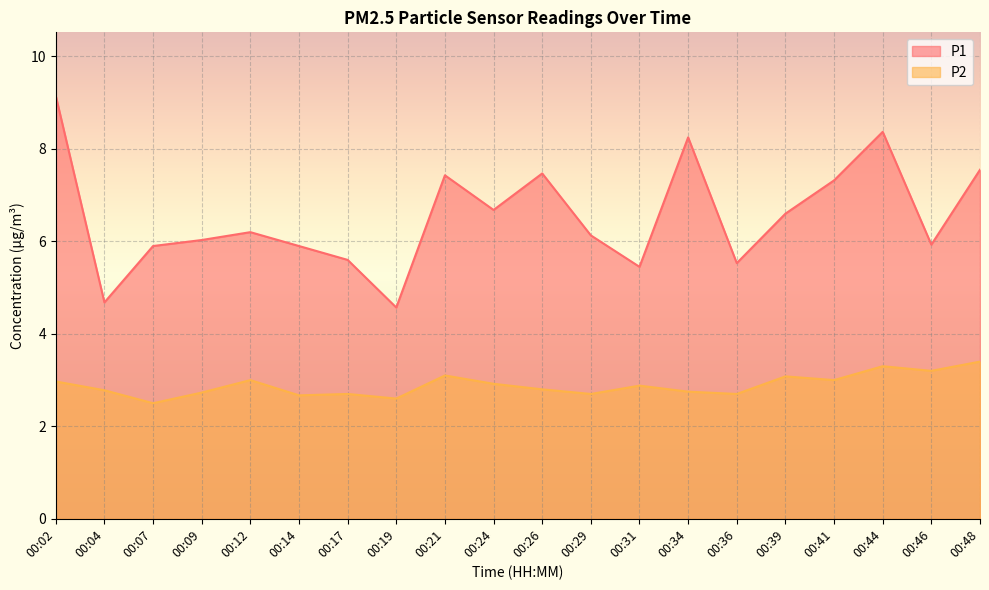

How many distinct data groups are displayed?

2